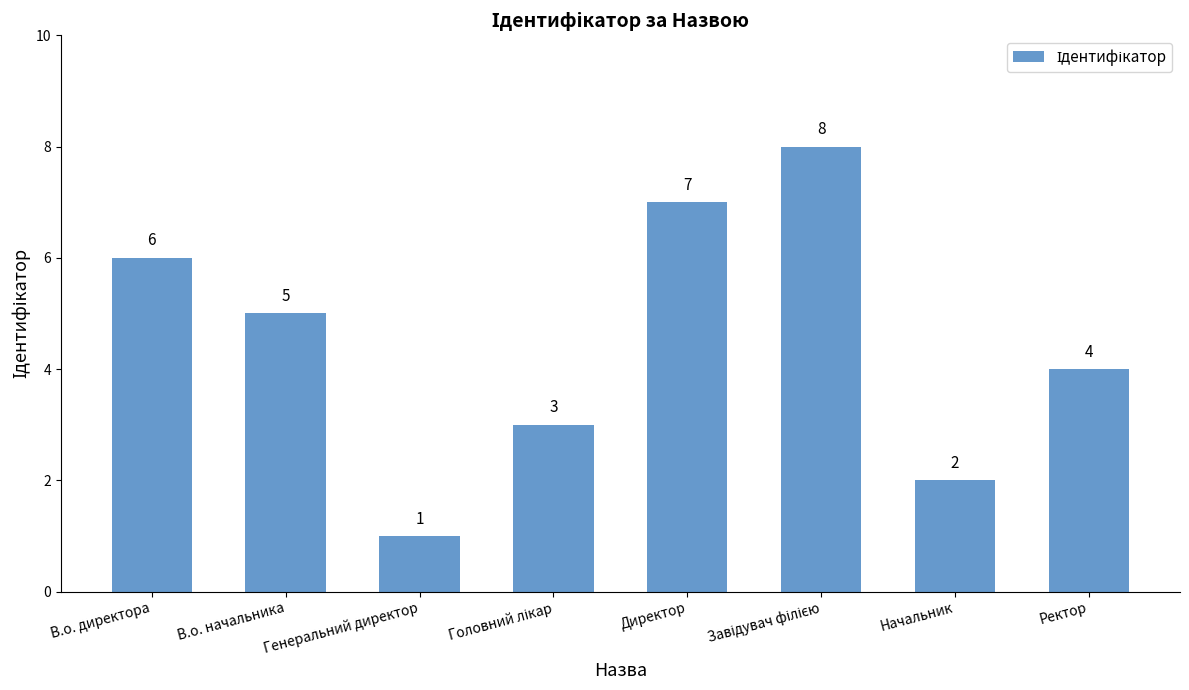

What is the label of the 7th bar from the right?

В.о. начальника